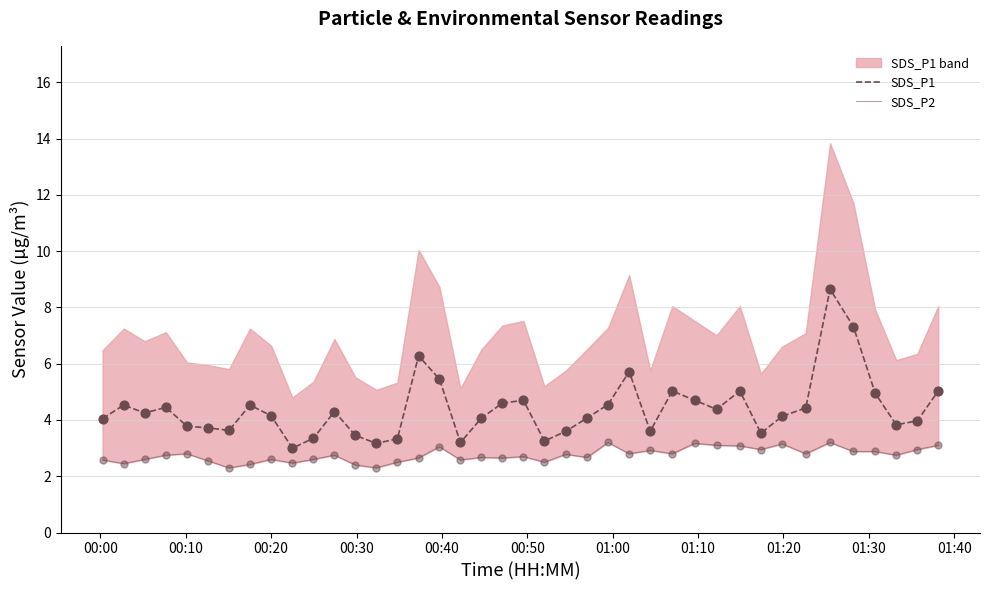

Which series has the largest Y range (max minus min)?

SDS_P1